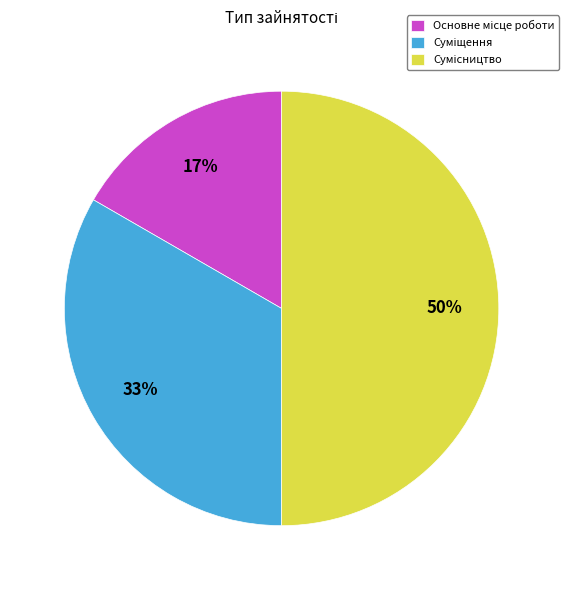

To the nearest percent, what is the difference between the largest and smallest slice percentages?

33%